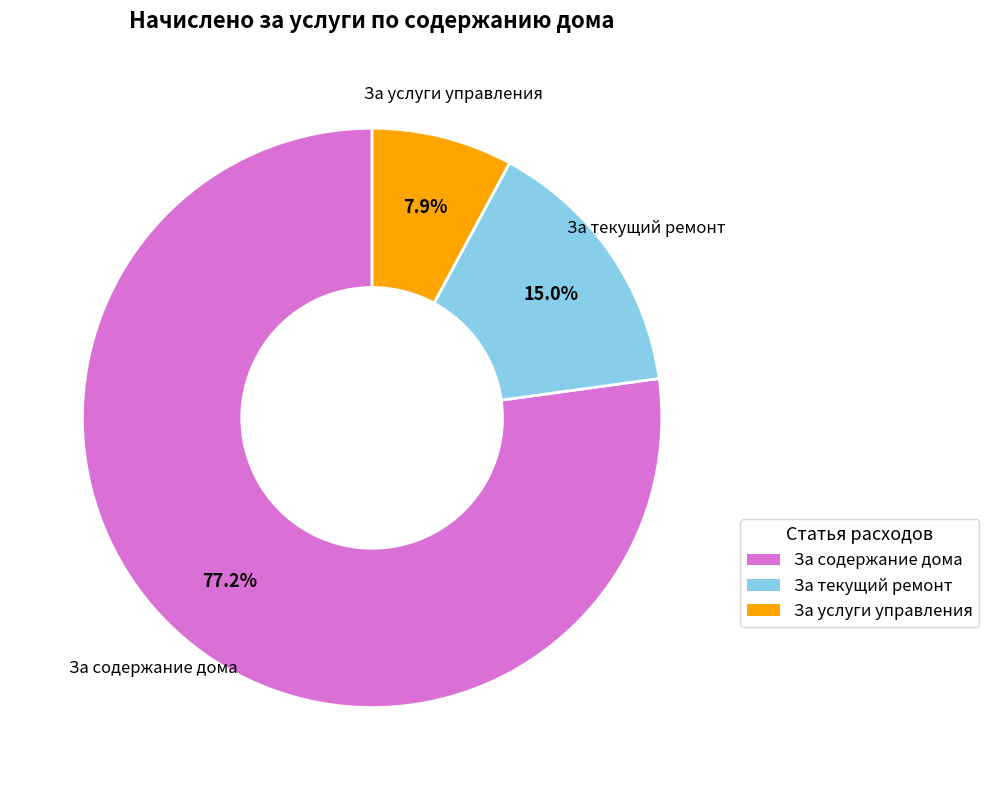

To the nearest percent, what percentage of the pie is За содержание дома?

77%